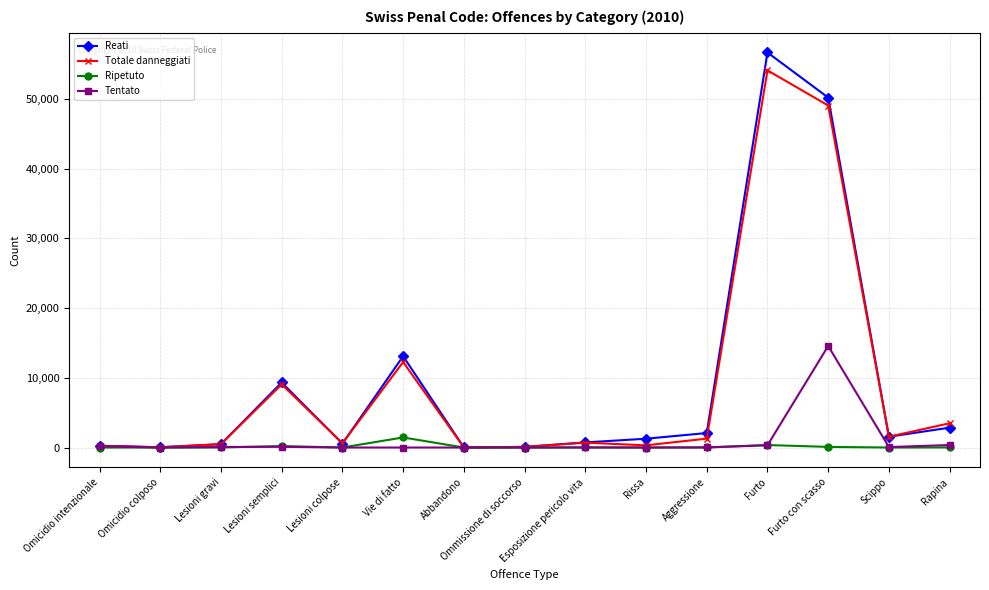

What is the label of the 2nd point from the right?

Scippo